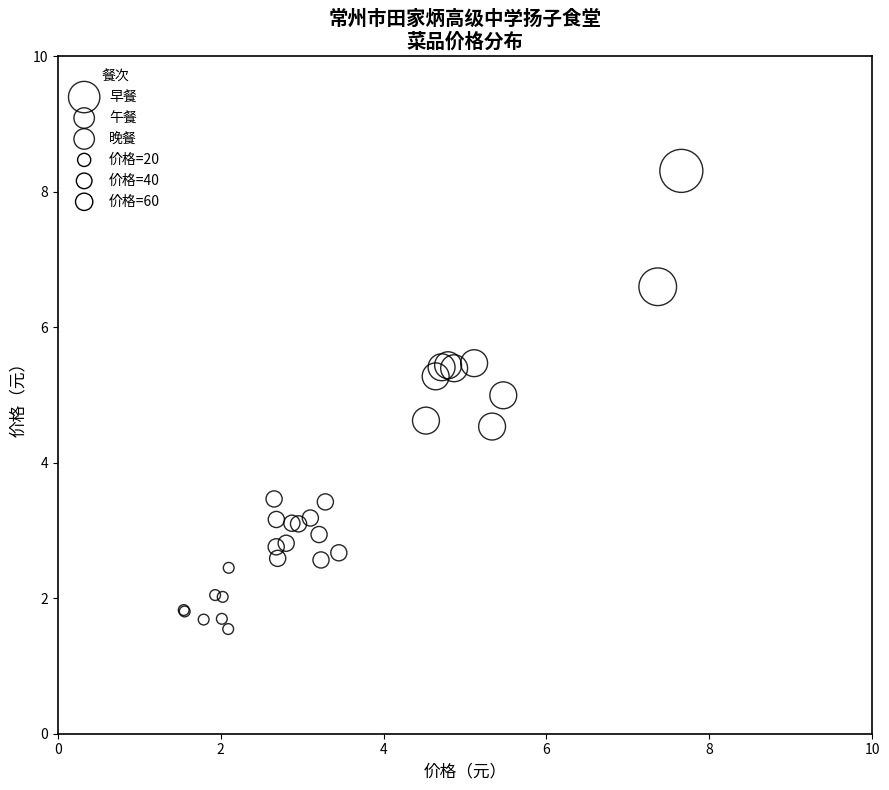

Which series contains the lowest Y value?

晚餐